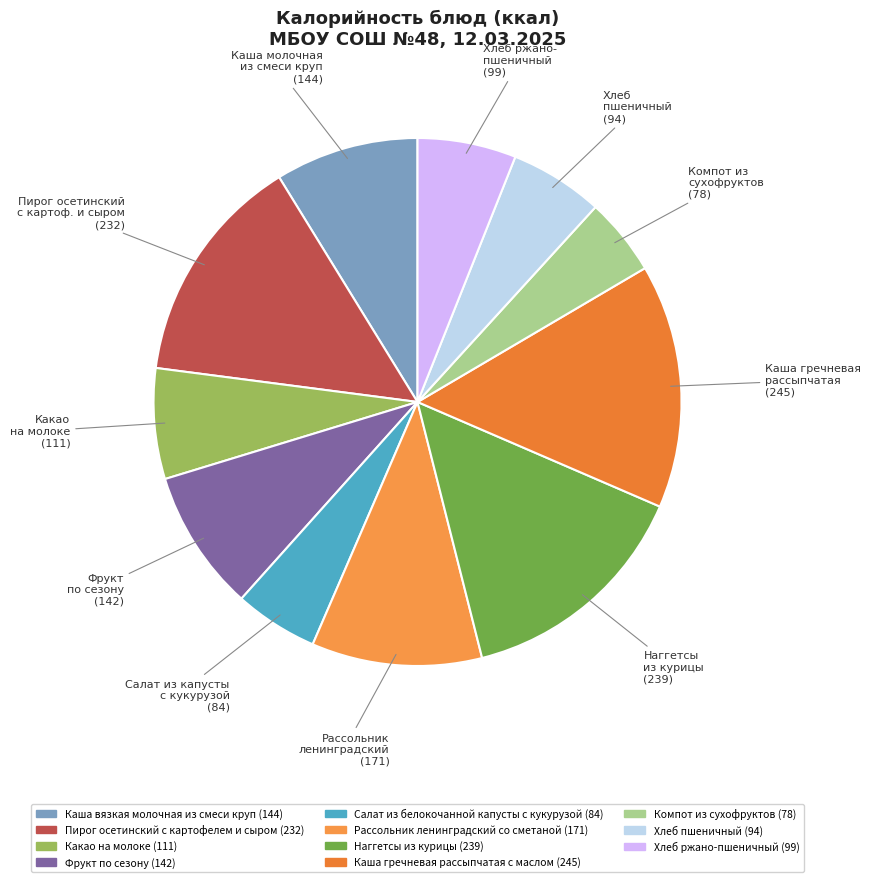

How many slices are in this pie chart?

11